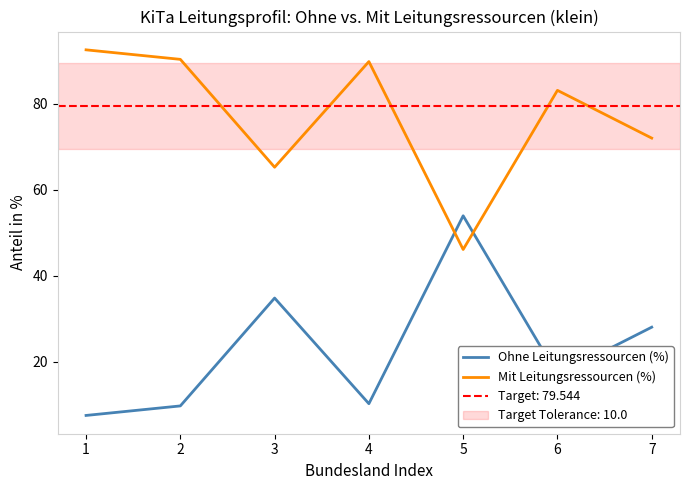

Rank the series by their maximum value, from highest to lowest.

Mit Leitungsressourcen (%), Ohne Leitungsressourcen (%)